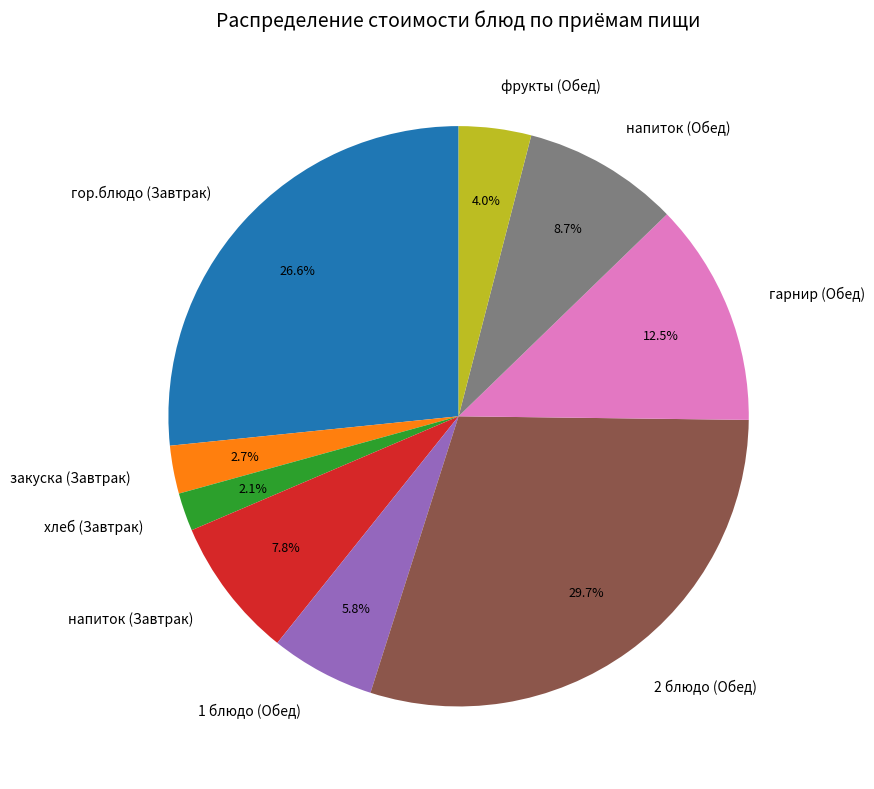

What is the largest slice in the pie chart?

2 блюдо (Обед)